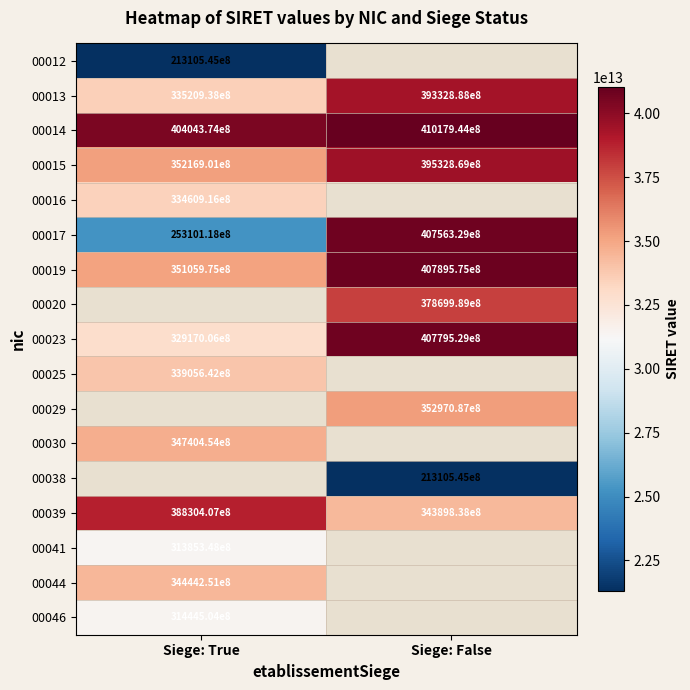

What is the difference between the maximum and minimum values in the 00014 series?

613570000000